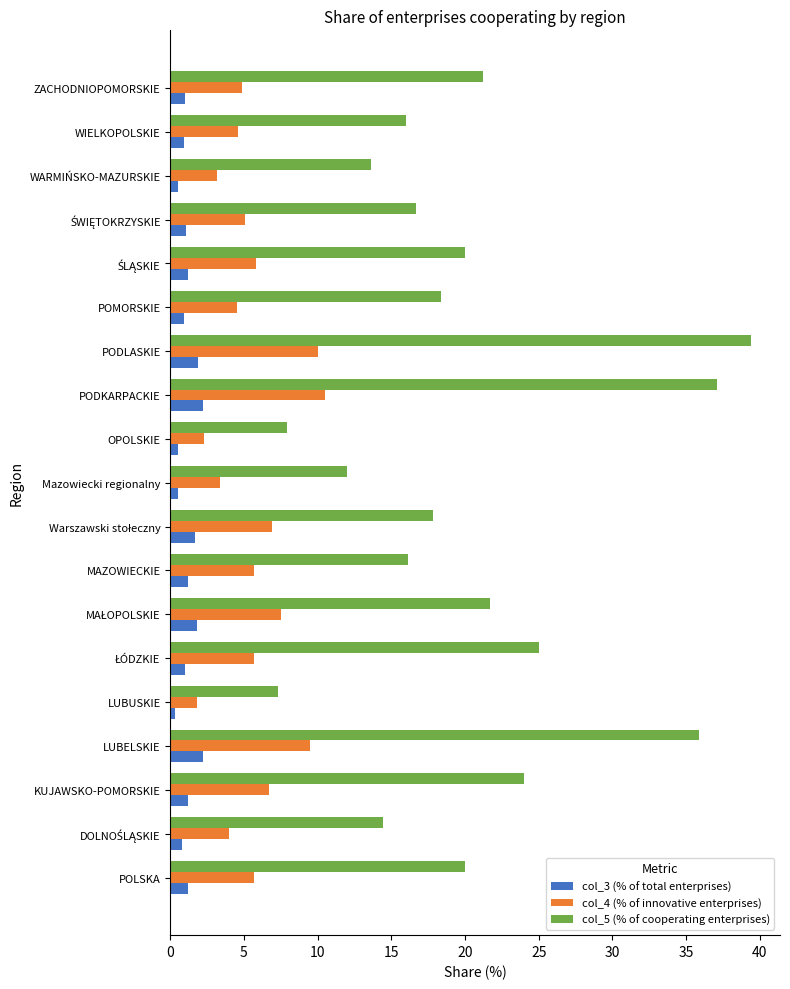

The value of col_5 (% of cooperating enterprises) at PODKARPACKIE is 61.7. True or false?

False